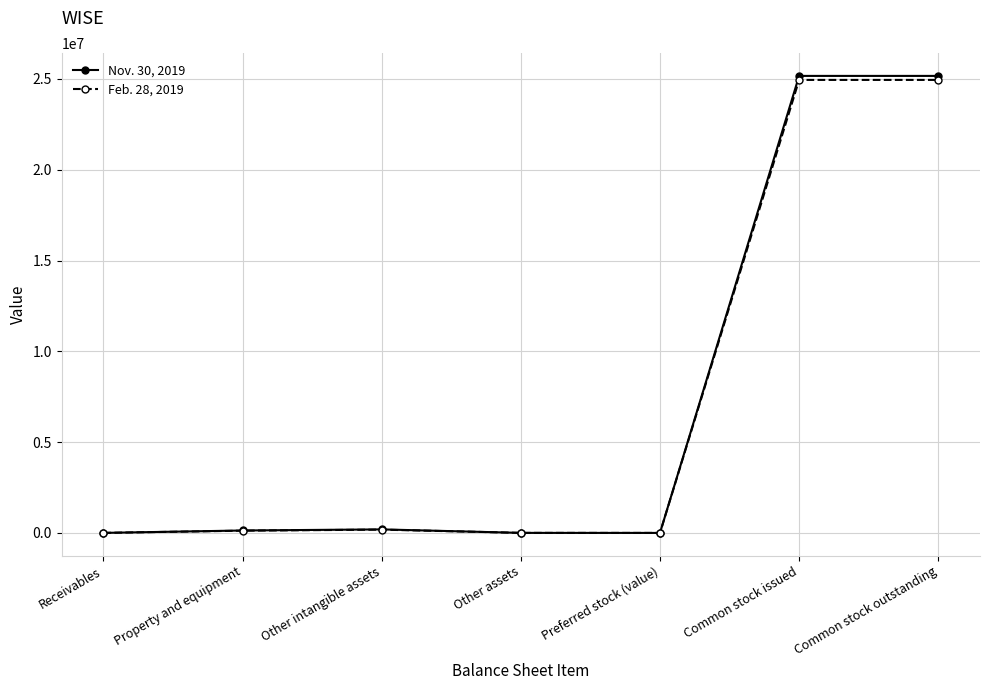

What is the label of the 3rd point from the left?

Other intangible assets